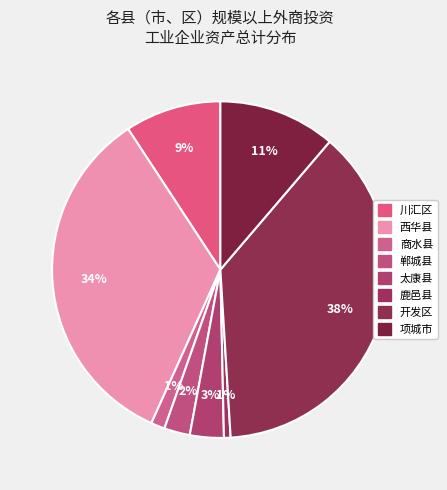

Which has a higher value, 郸城县 or 商水县?

郸城县